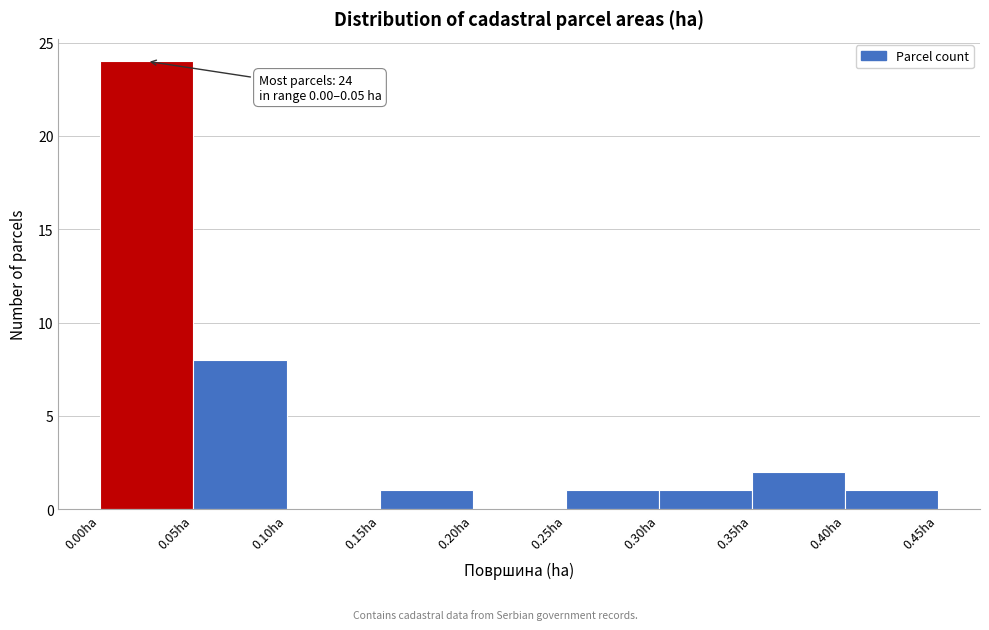

Which range on the x-axis has the tallest bar?

0.00 to 0.05